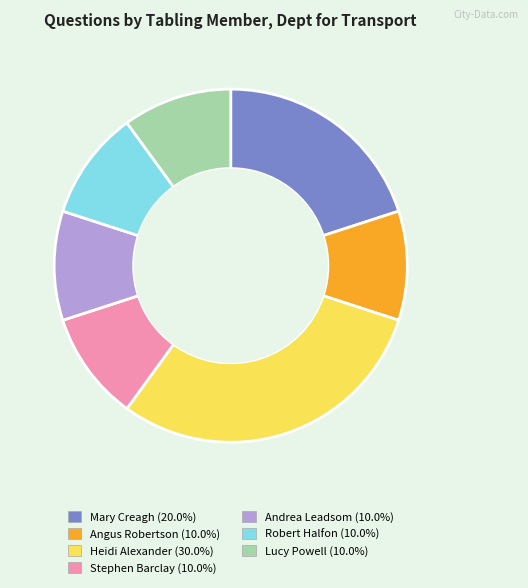

Is there any slice that represents more than half of the pie?

No